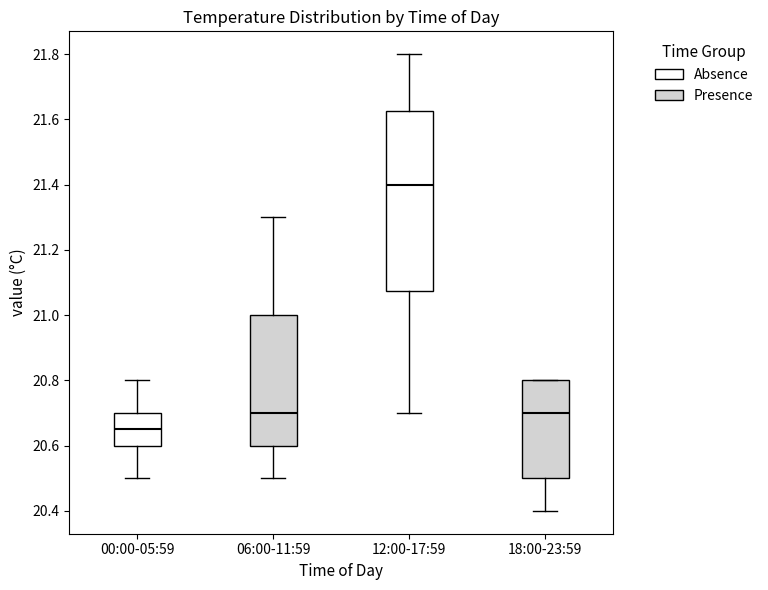

Which box's median line is the lowest?

00:00-05:59